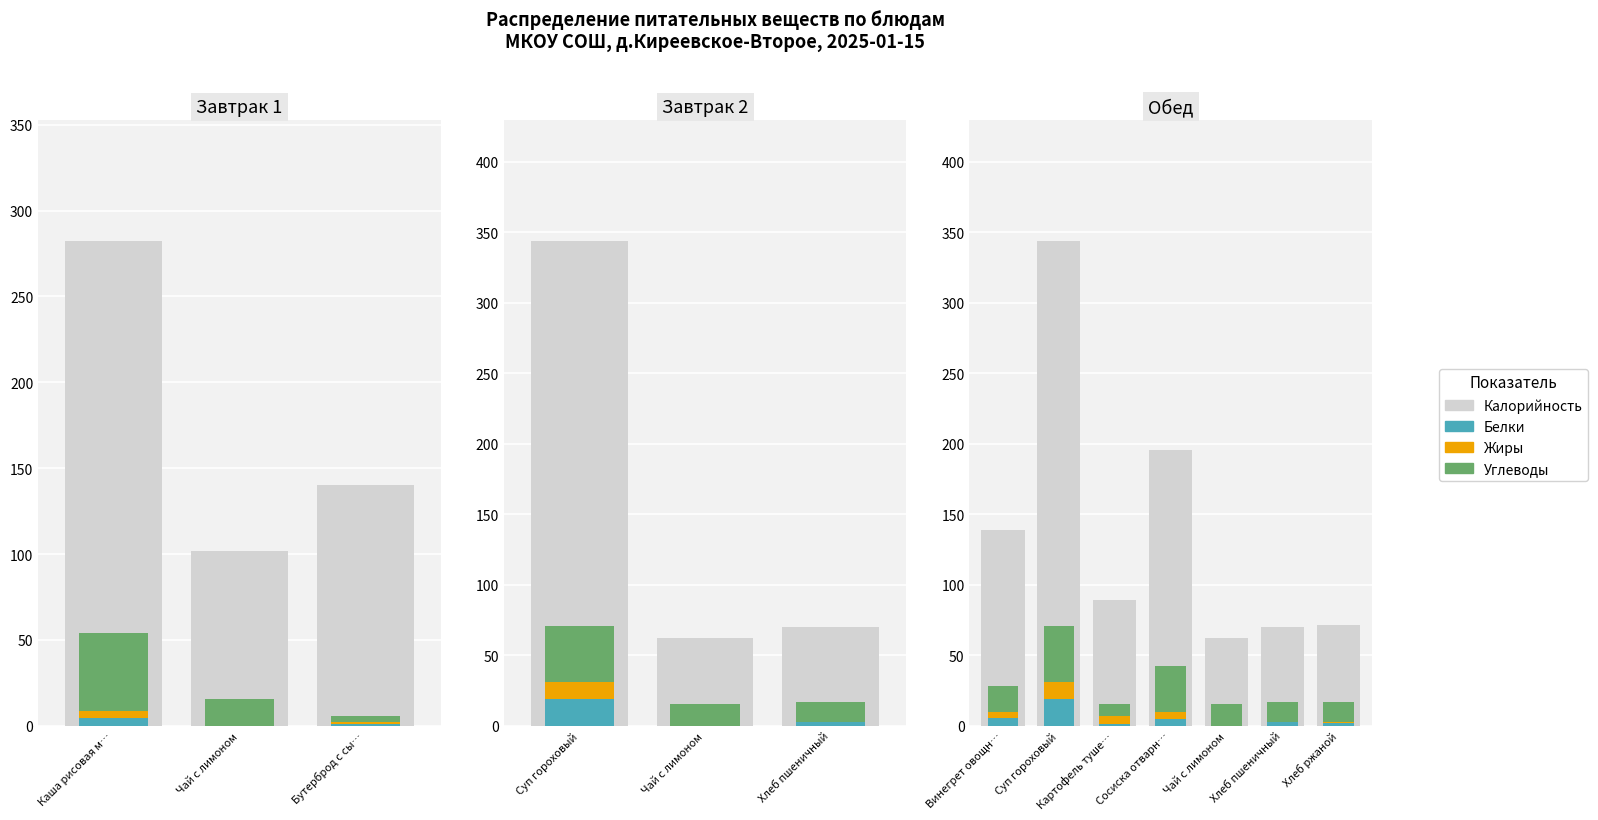

Is it true that Жиры equals 0.3 at Бутерброд с сы…?

False